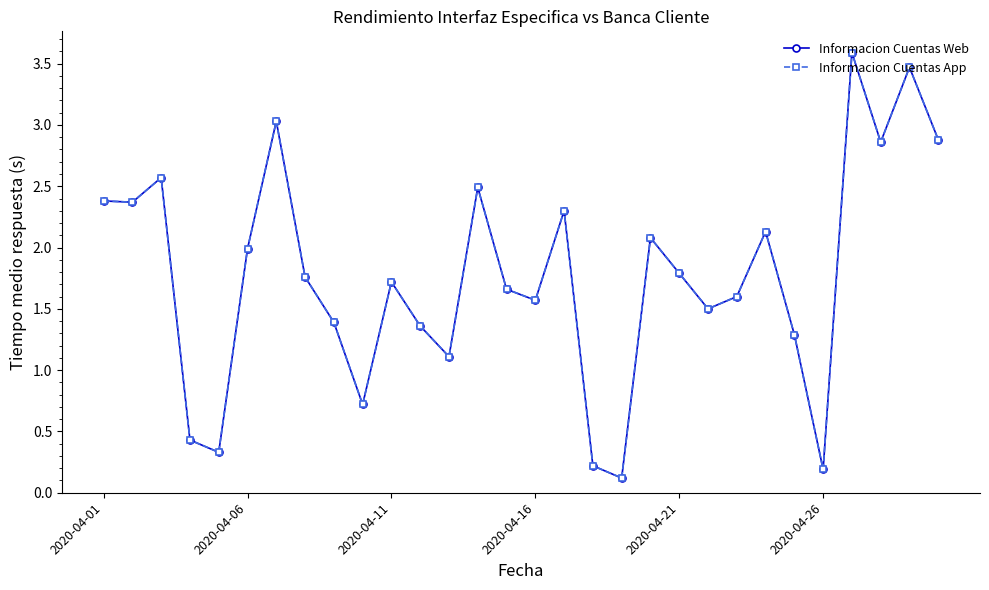

At how many categories does at least one series exceed 1?

24